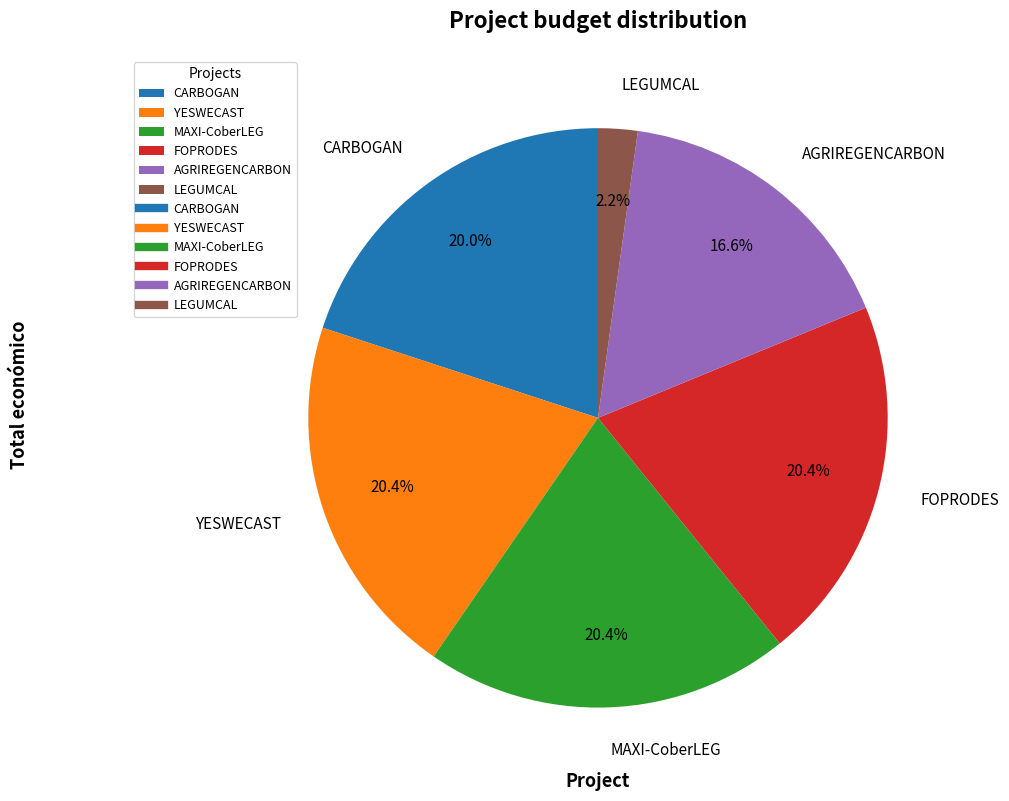

How many slices are in this pie chart?

6